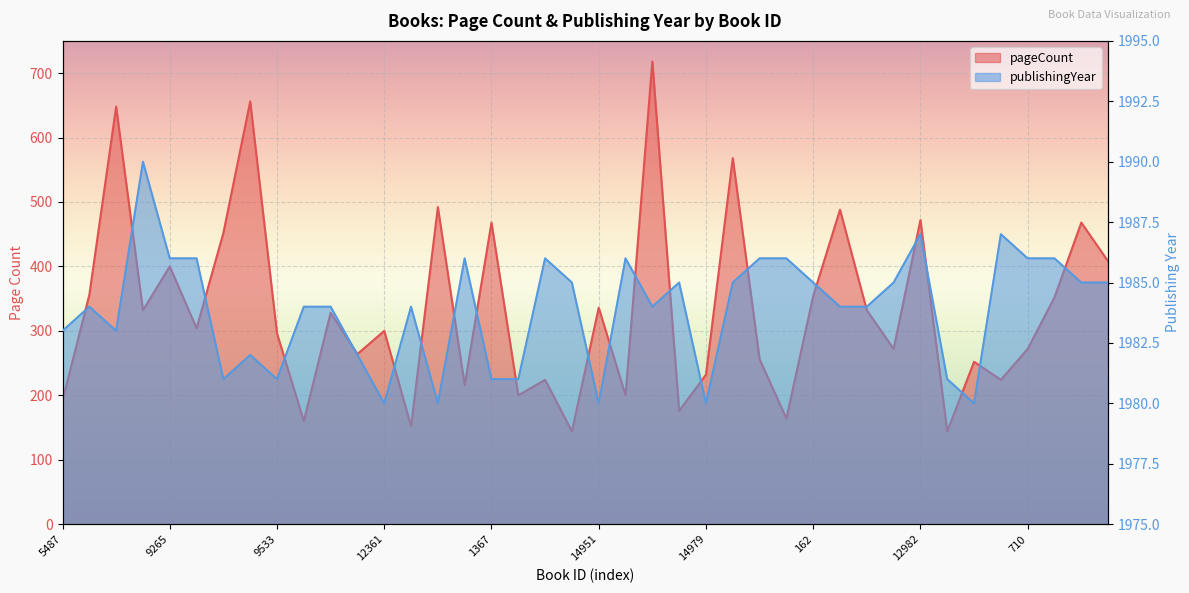

What position from the right is 16246?

19